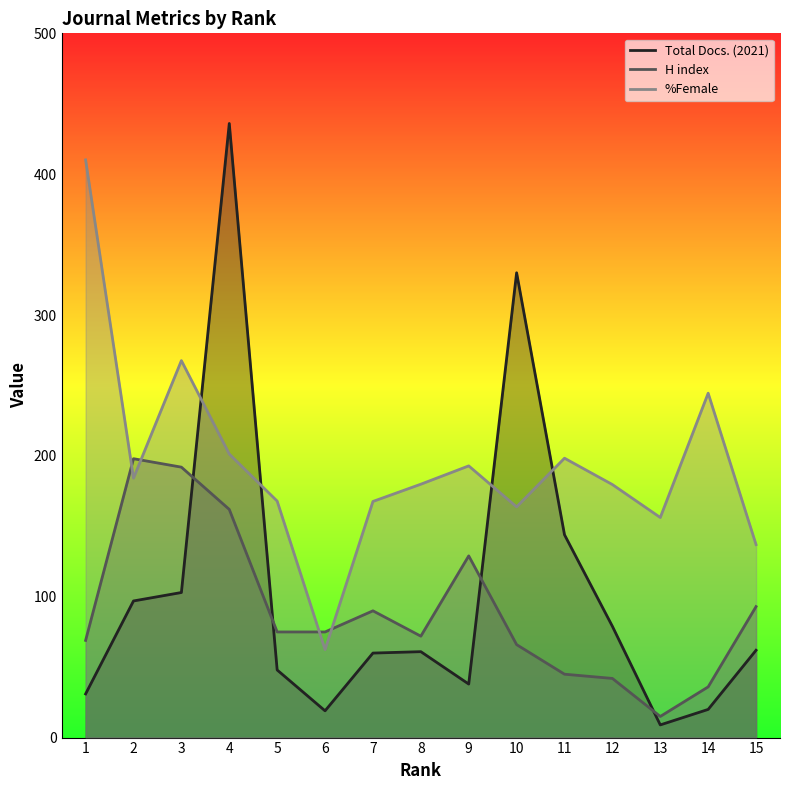

What is the sum of the %Female values at 8 and 7?

347.5